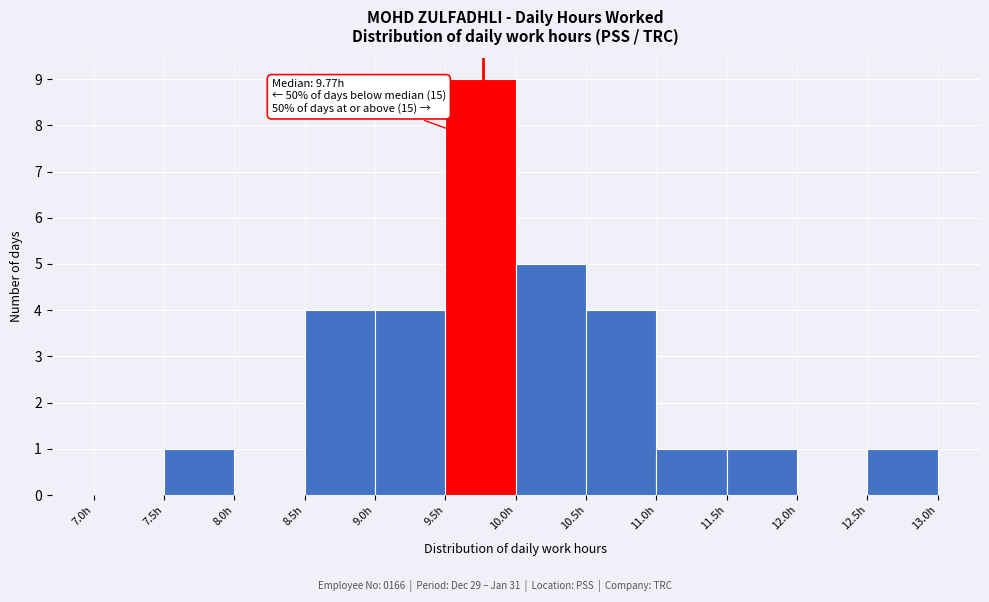

Over which range of the x-axis is the bar tallest?

9.5 to 10.0